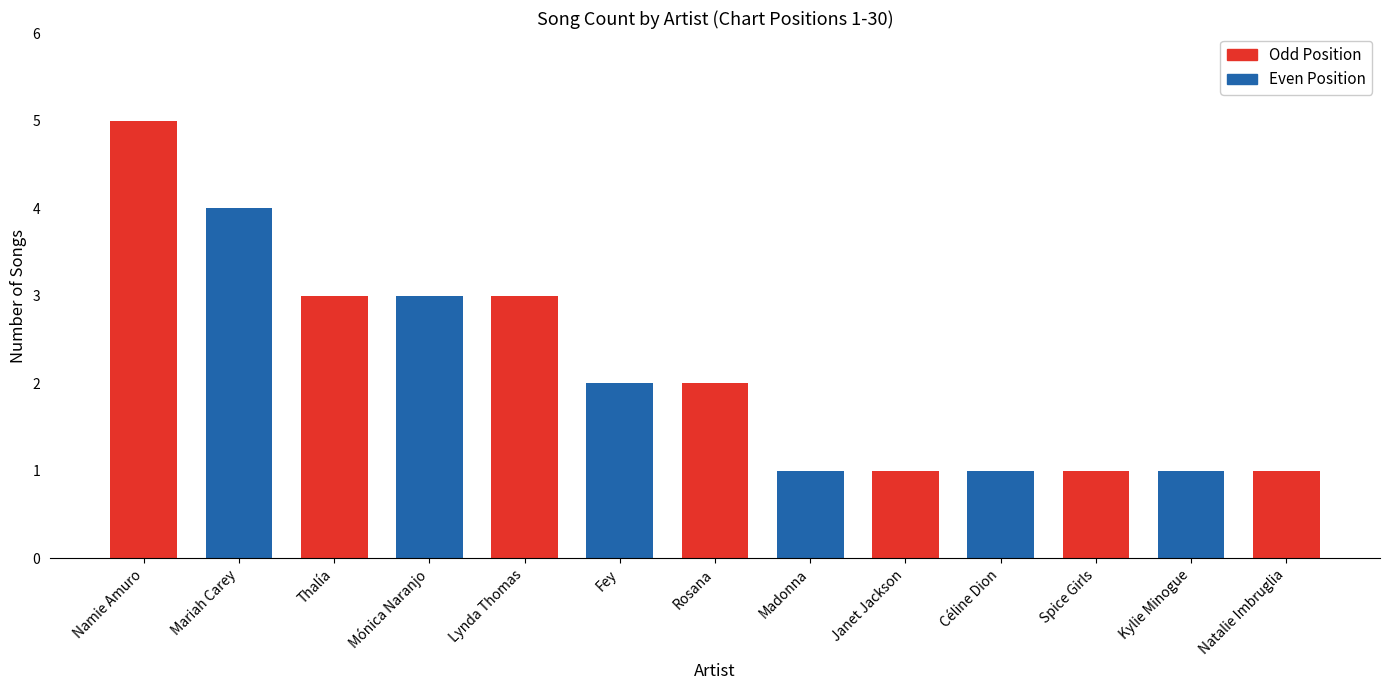

What is the difference between the maximum and second lowest values?

4